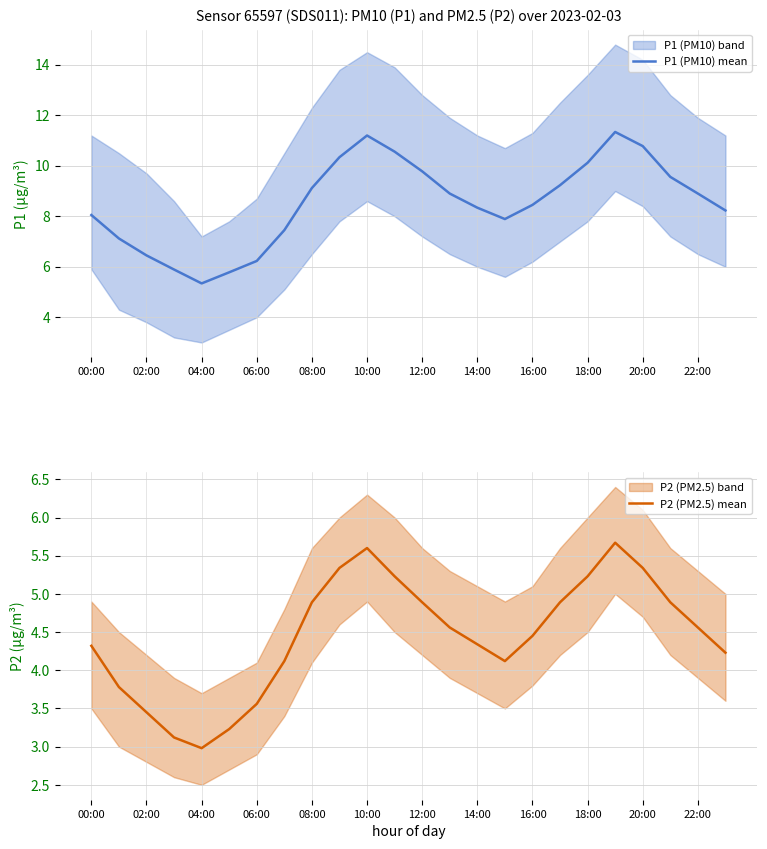

What is the value of the P1 (PM10) mean point at the 8th from the left?

7.5